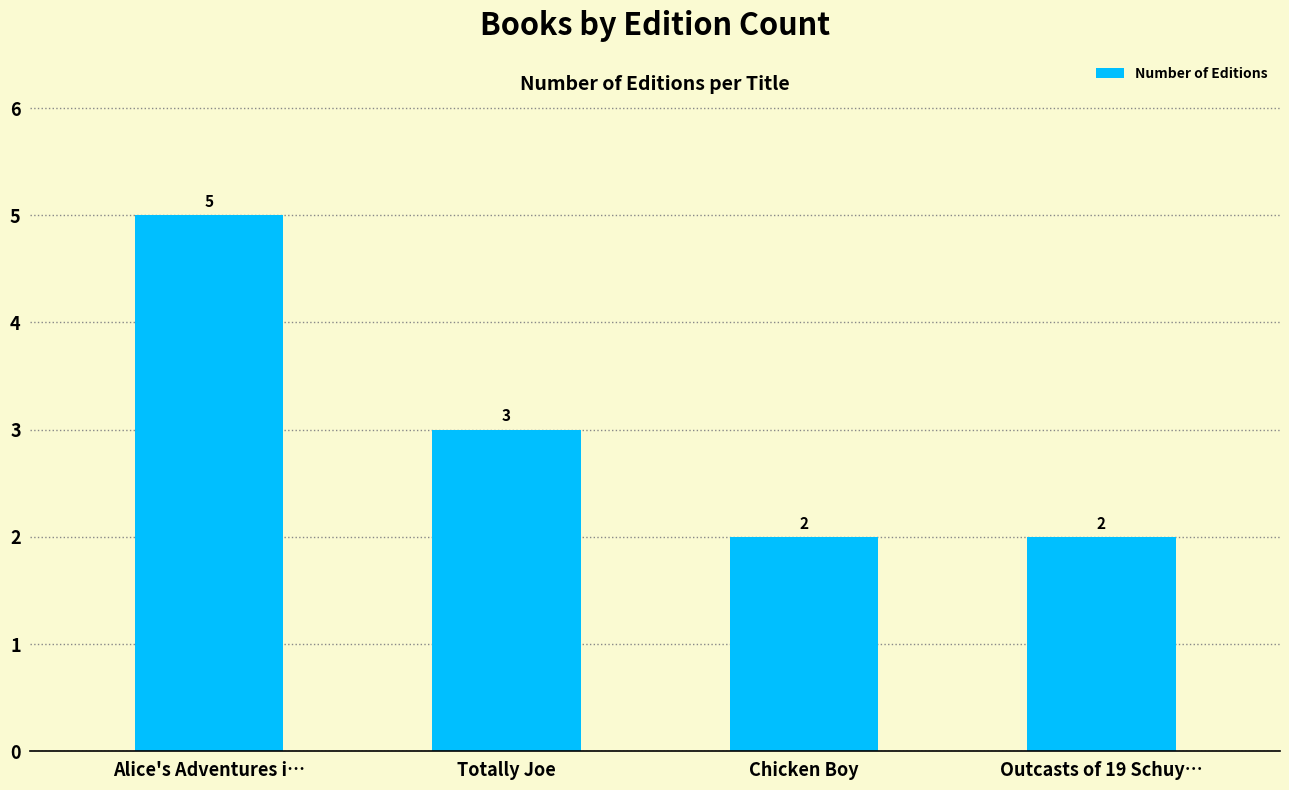

Reading left to right, list all the values displayed in this chart.

Alice's Adventures i…=5	Totally Joe=3	Chicken Boy=2	Outcasts of 19 Schuy…=2